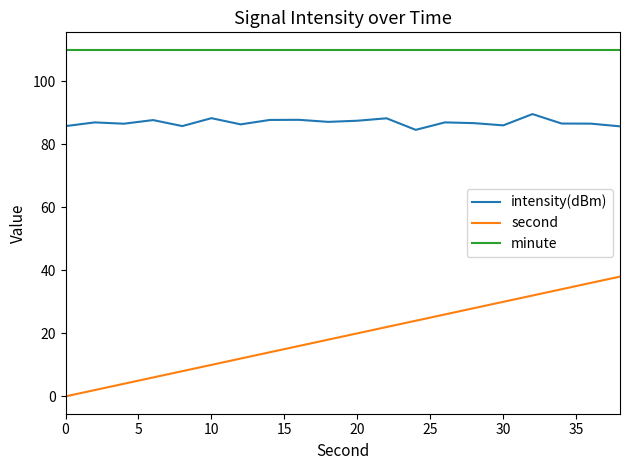

List the series in order of their peak value, lowest first.

second, intensity(dBm), minute